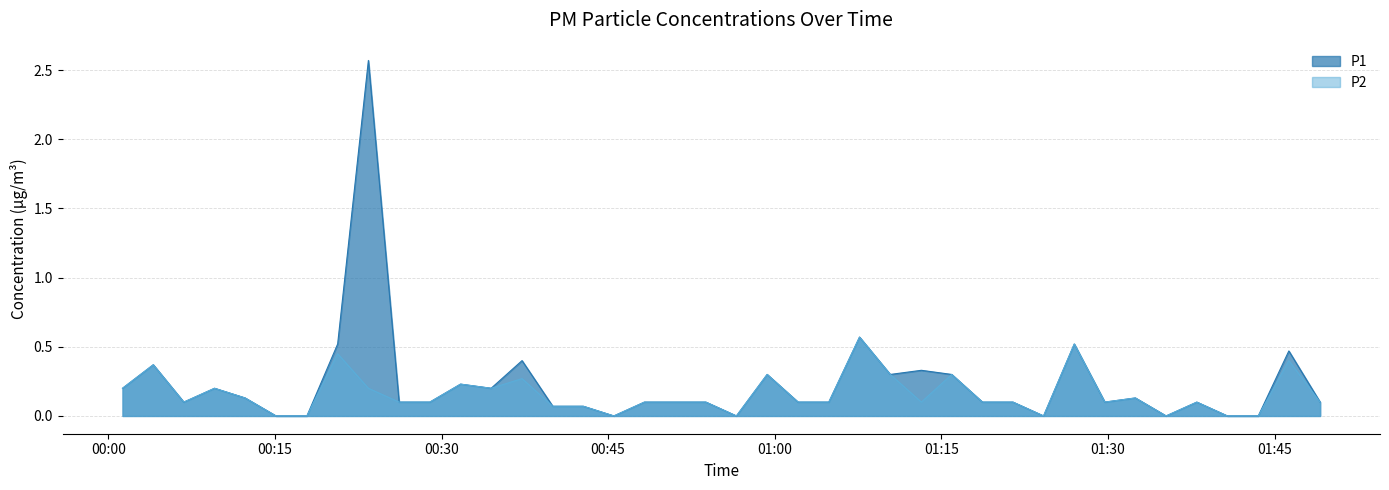

Which series has the largest range (max minus min)?

P1